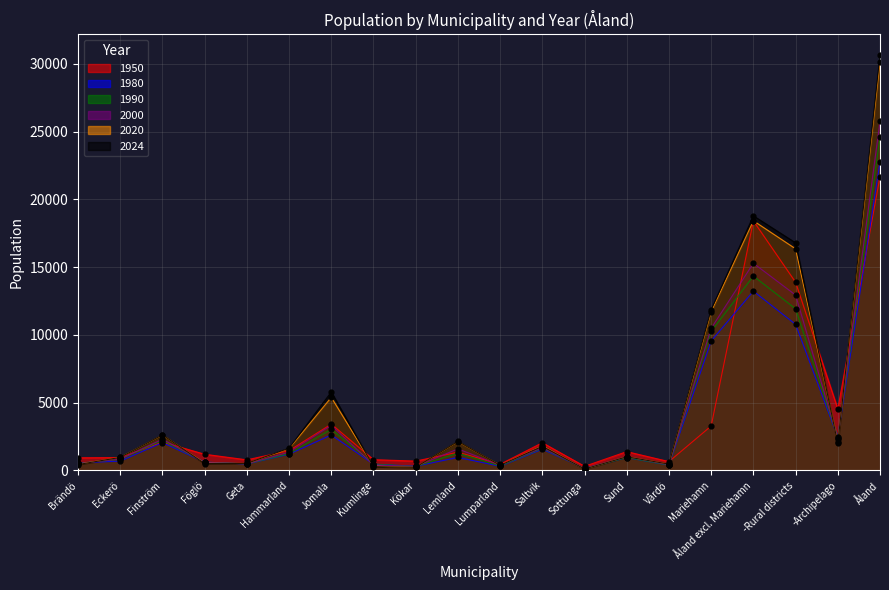

Which series contains the lowest Y value?

2020